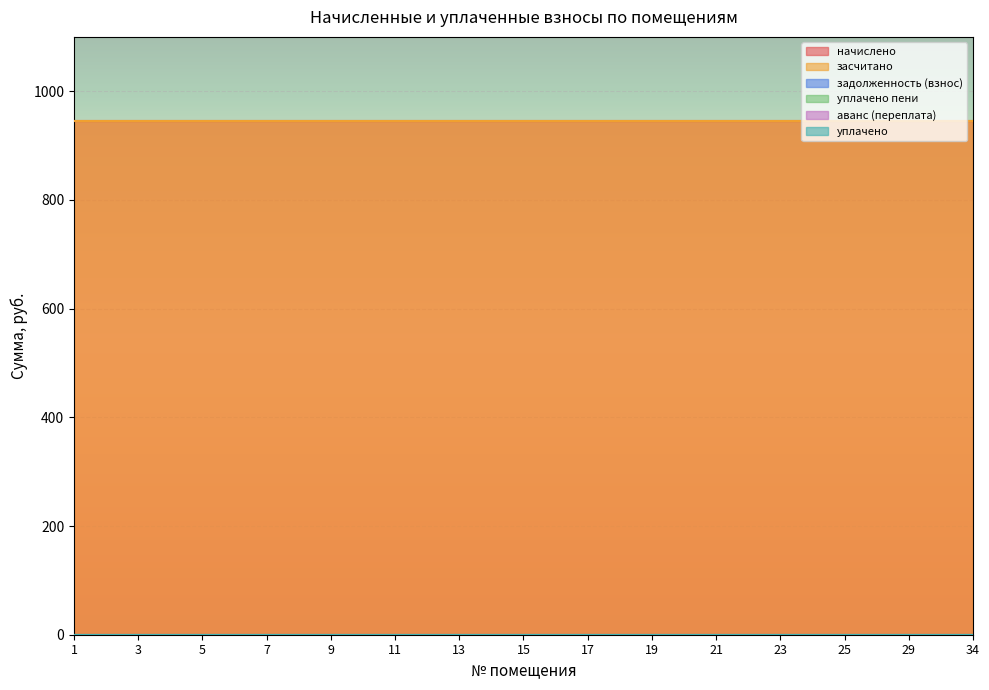

True or false: уплачено and уплачено пени cross at least once.

False